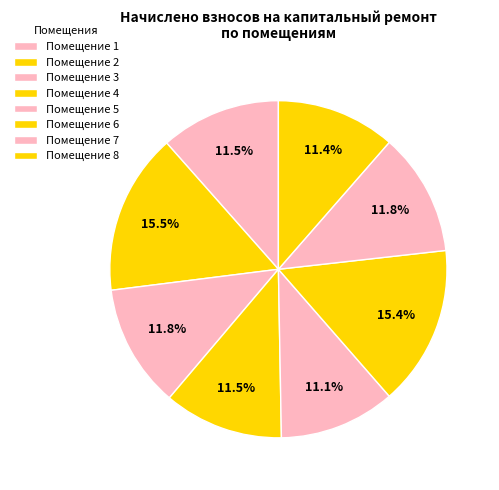

Rank the categories by value from highest to lowest.

2, 6, 3, 7, 1, 4, 8, 5